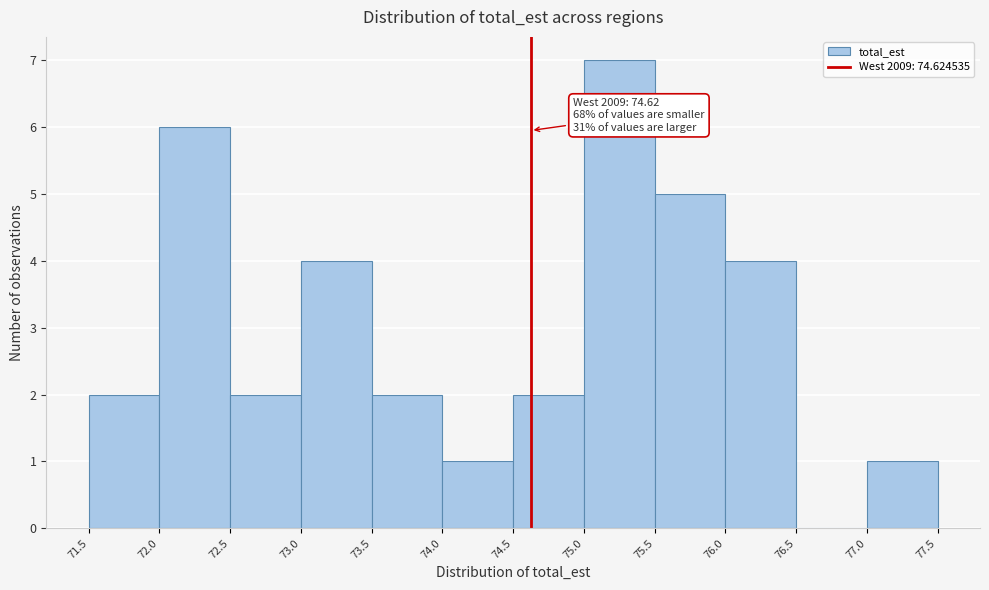

Over which range of the x-axis is the bar tallest?

75.0 to 75.5